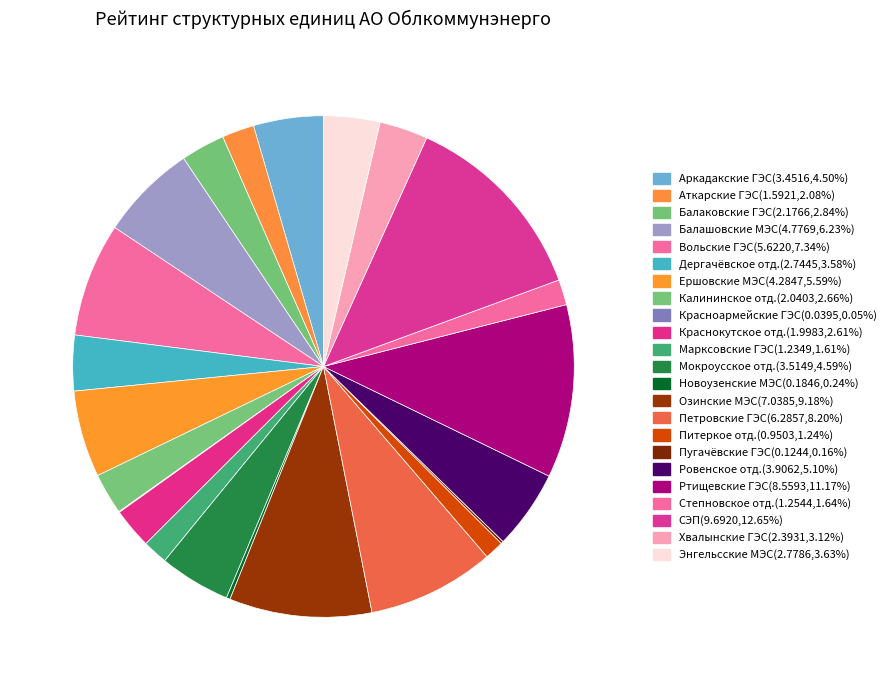

Count the number of slices in the pie.

23